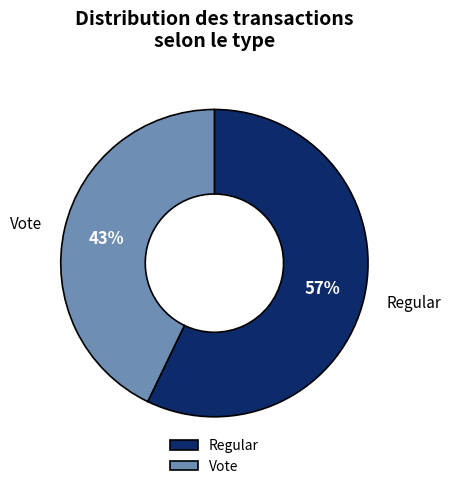

Rank the categories by value from highest to lowest.

Regular, Vote